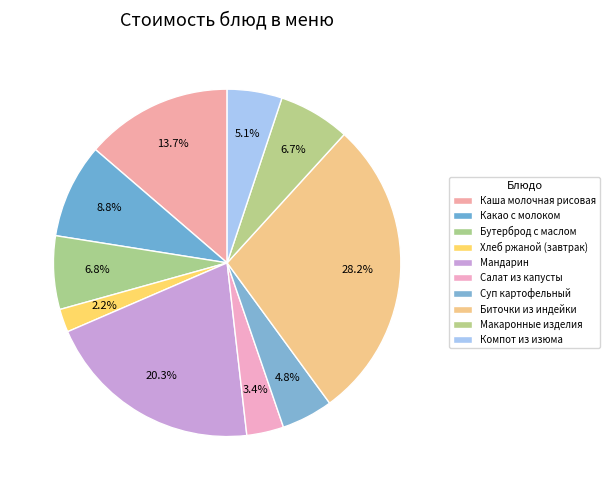

Rank the categories by value from highest to lowest.

Биточки из индейки, Мандарин, Каша молочная рисовая, Какао с молоком, Бутерброд с маслом, Макаронные изделия, Компот из изюма, Суп картофельный, Салат из капусты, Хлеб ржаной (завтрак)